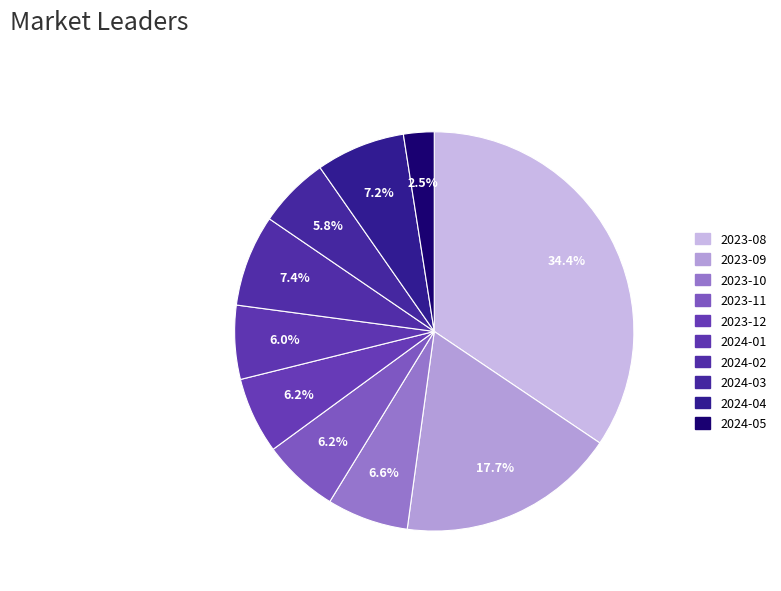

To the nearest percent, what is the difference between the largest and smallest slice percentages?

32%